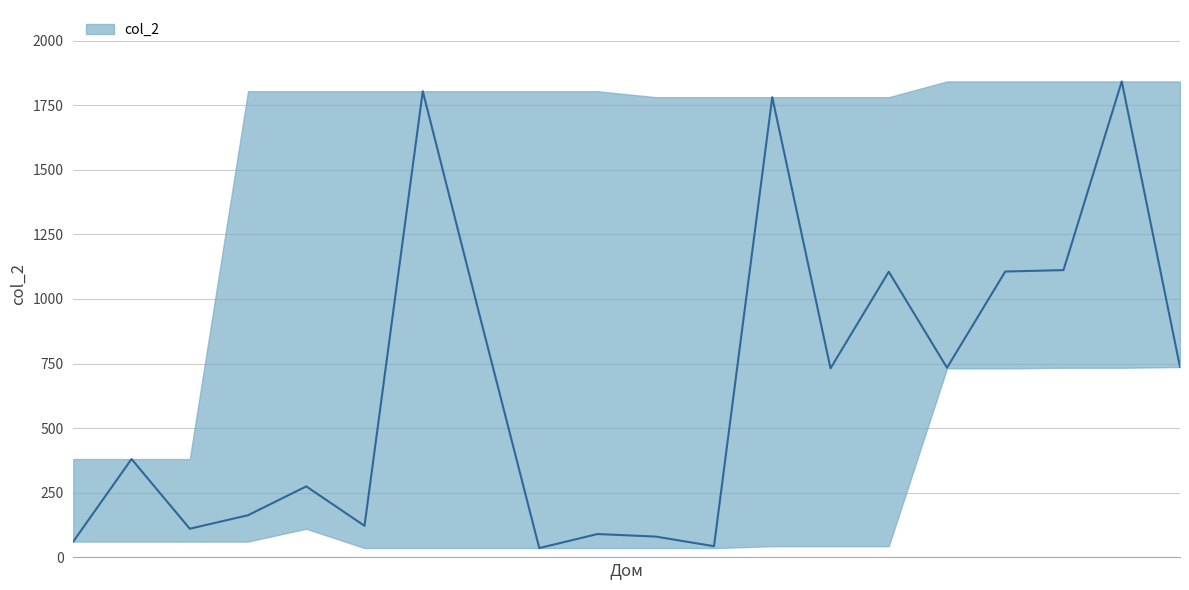

What is the minimum value shown in the chart?

36.3